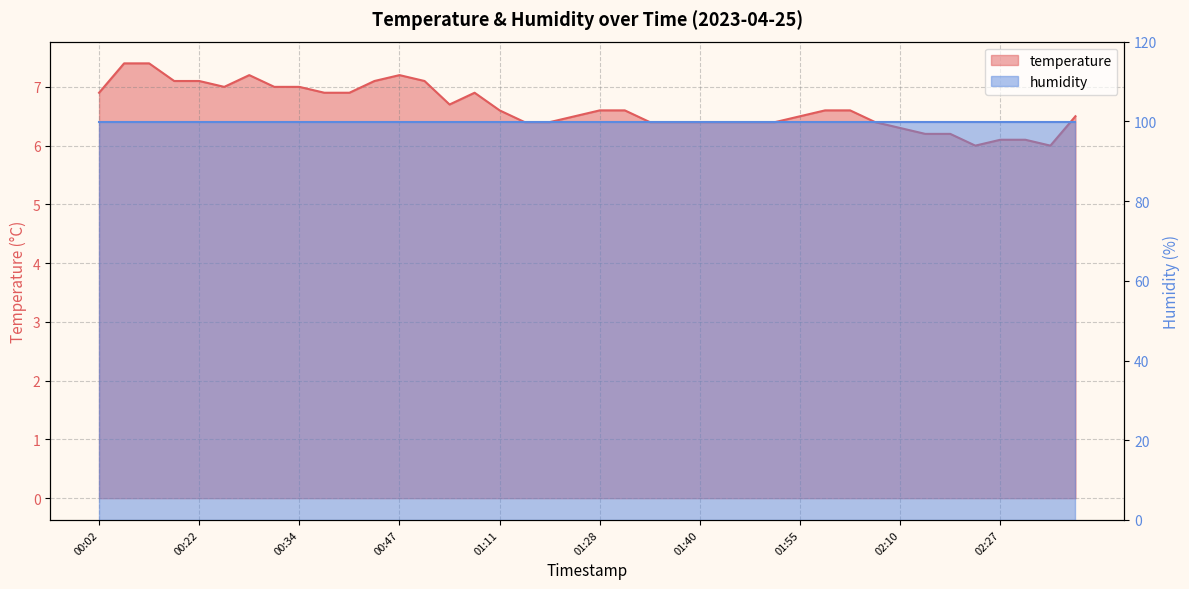

The chart shows a value of 9.2 at 01:43. True or false?

False